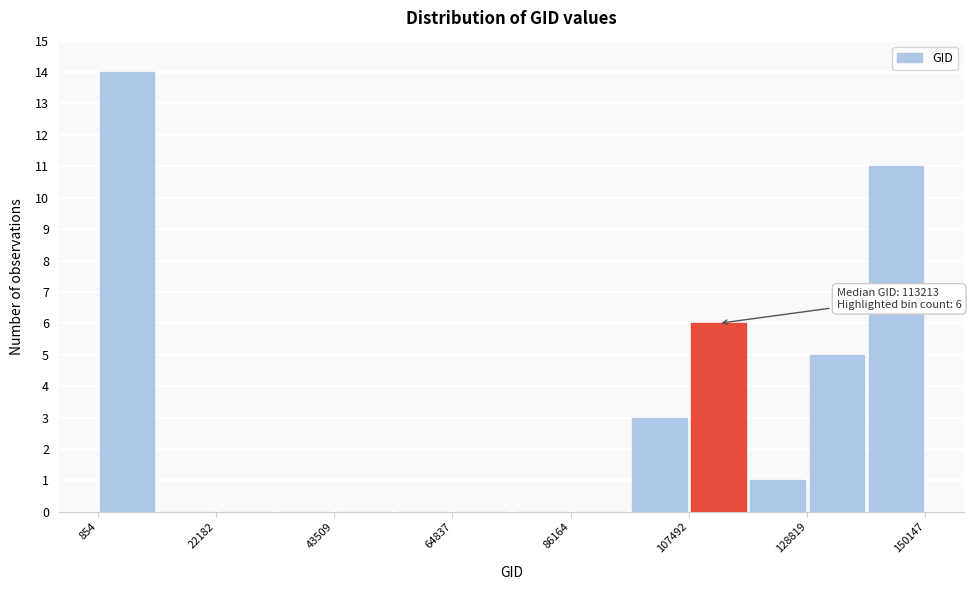

Around what value on the x-axis is the tallest bar? Give the approximate position of its centre, as read against the axis.

5000